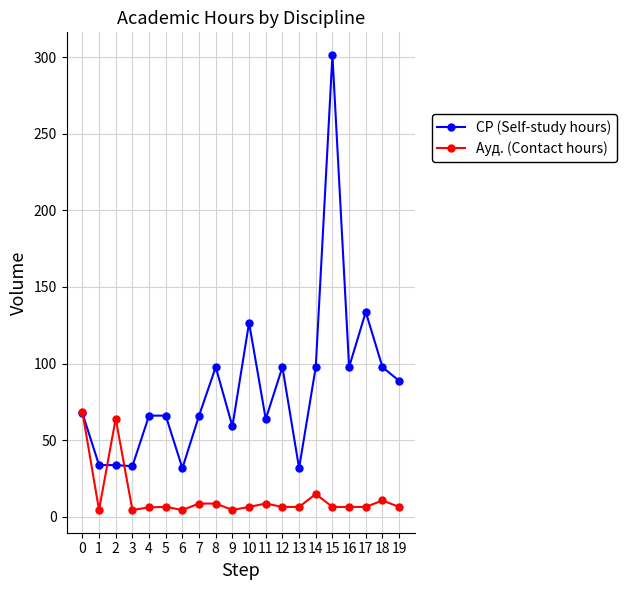

What are all the series names shown in the legend?

СР (Self-study hours), Ауд. (Contact hours)